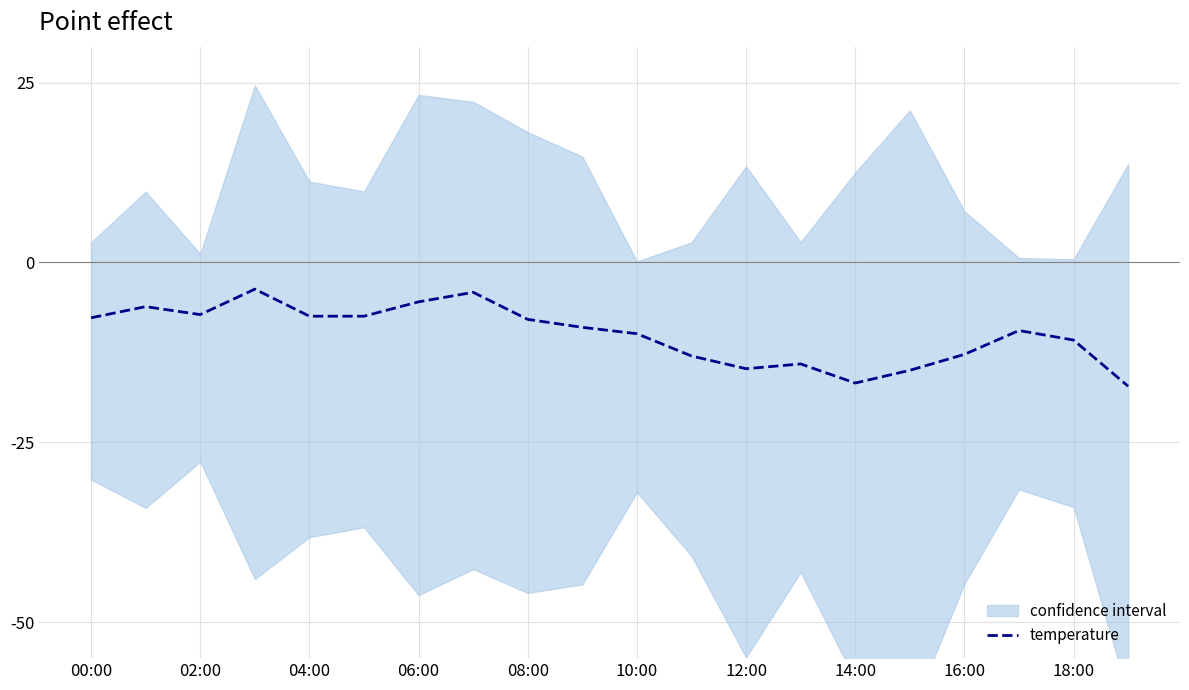

Is it true that temperature equals -14.4 at 18:00?

False